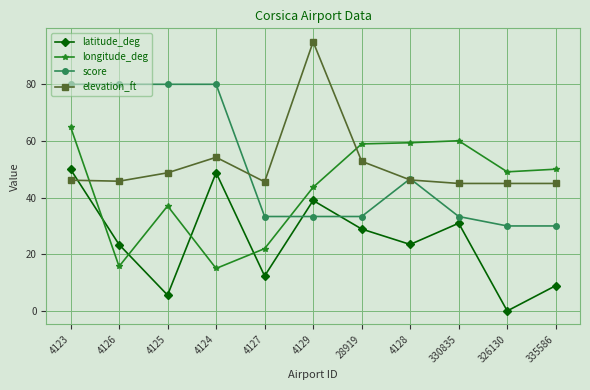

The score series shows 33.3 at 4129. True or false?

True